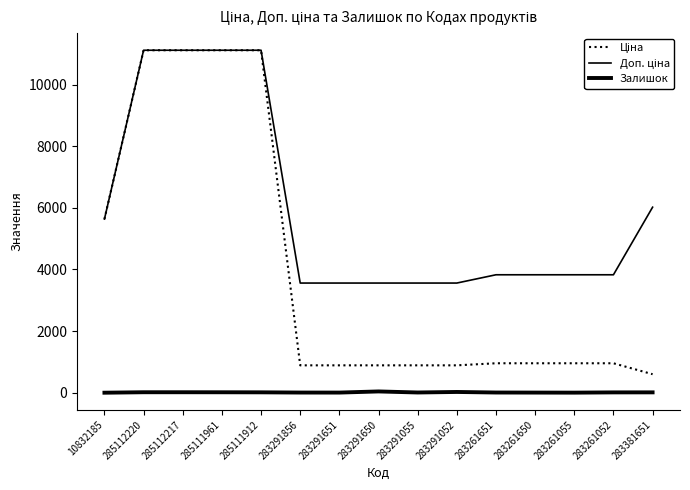

Does the chart display data point markers on the line(s)?

No